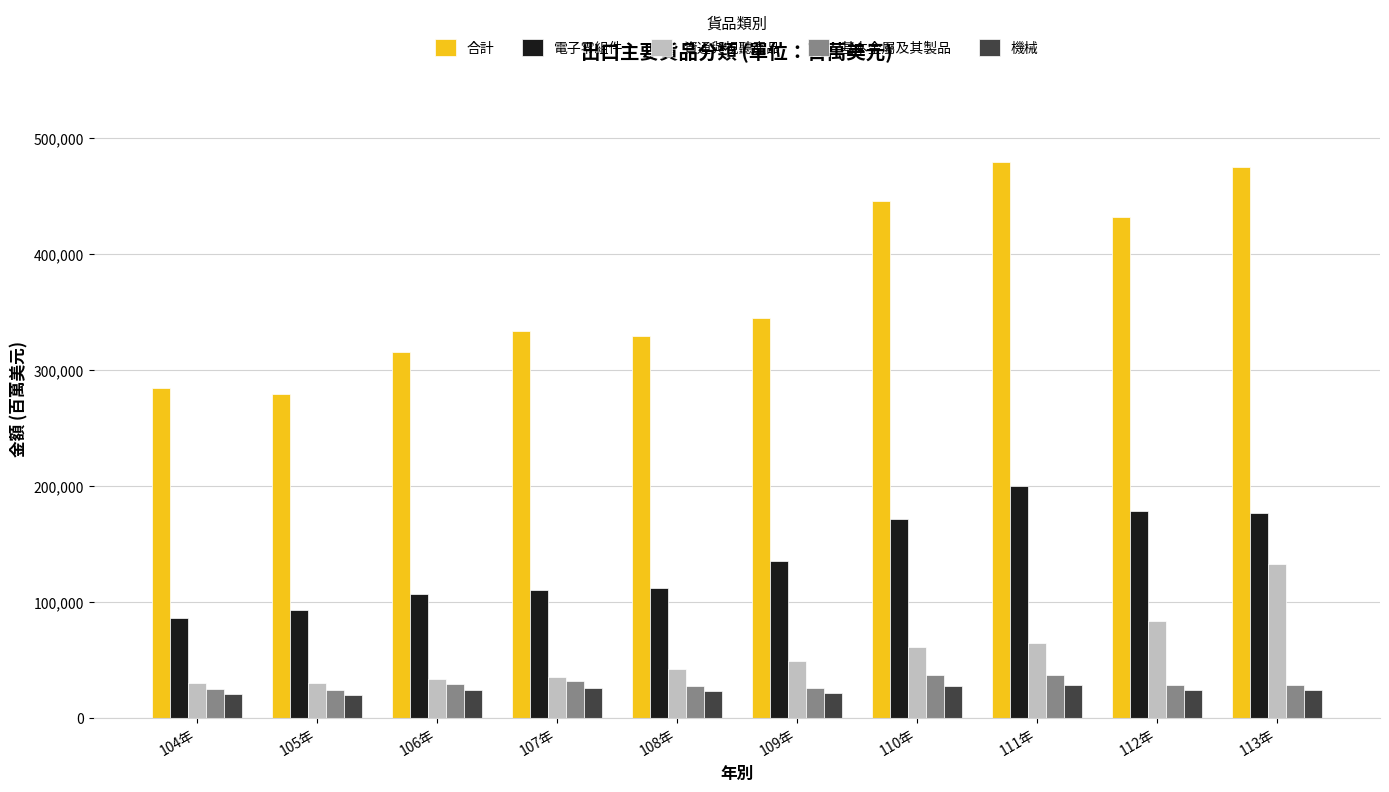

Which series has the largest range (max minus min)?

合計